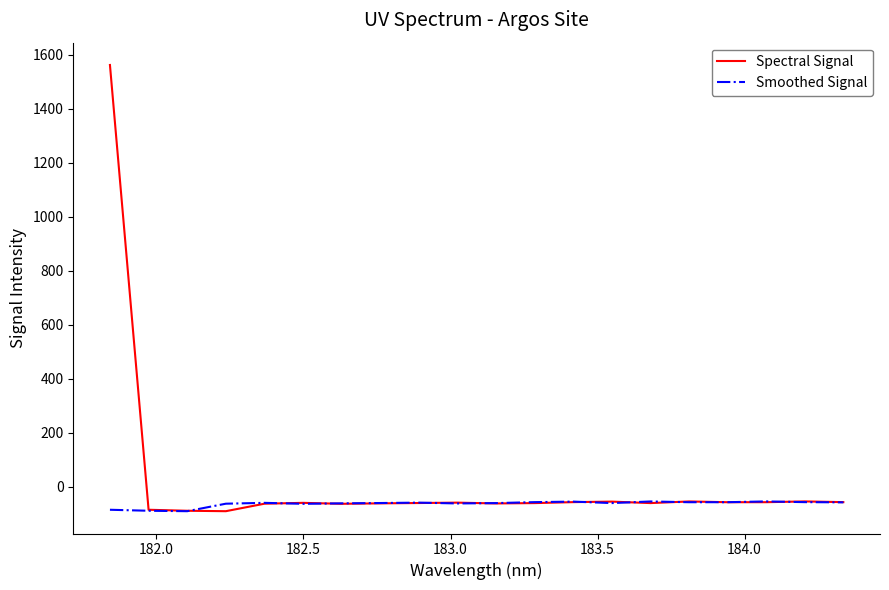

Which series has the largest total across all categories?

Spectral Signal